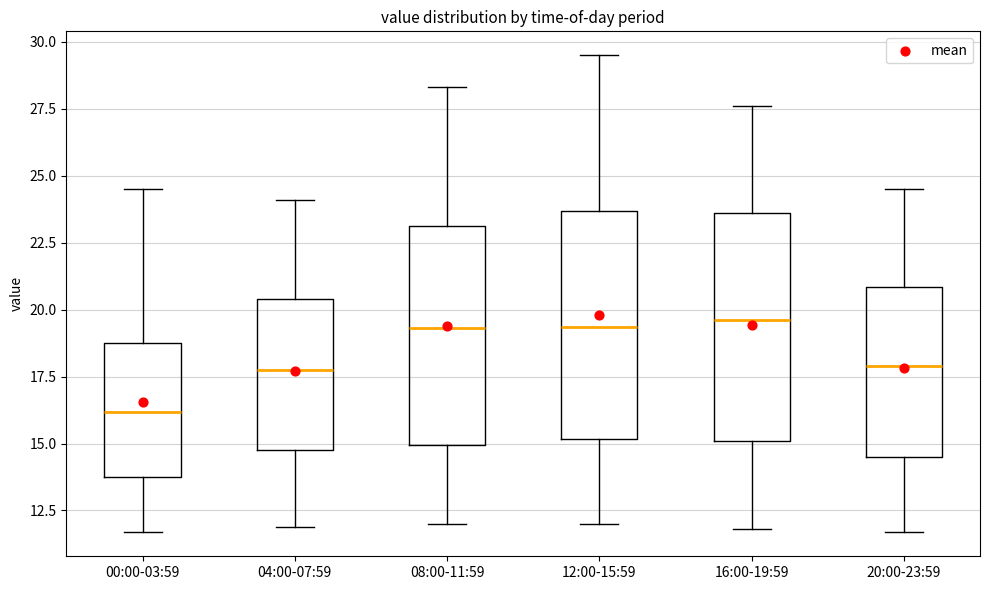

Reading left to right, read every box against the y-axis: the position of its median line, the range the box covers, and the ends of its whiskers. The values are not printed on the chart, so give them approximately, as read against the axis.

00:00-03:59: median 16.0, box 14.0 to 19.0, whiskers 11.5 to 24.5
04:00-07:59: median 18.0, box 15.0 to 20.5, whiskers 12.0 to 24.0
08:00-11:59: median 19.5, box 15.0 to 23.0, whiskers 12.0 to 28.5
12:00-15:59: median 19.5, box 15.0 to 23.5, whiskers 12.0 to 29.5
16:00-19:59: median 19.5, box 15.0 to 23.5, whiskers 12.0 to 27.5
20:00-23:59: median 18.0, box 14.5 to 21.0, whiskers 11.5 to 24.5